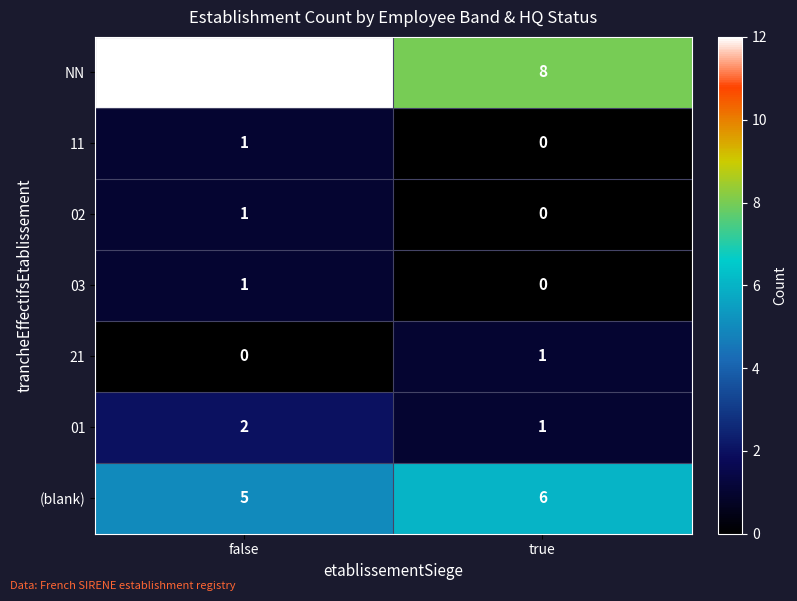

Between false and true, which series saw the biggest shift?

NN